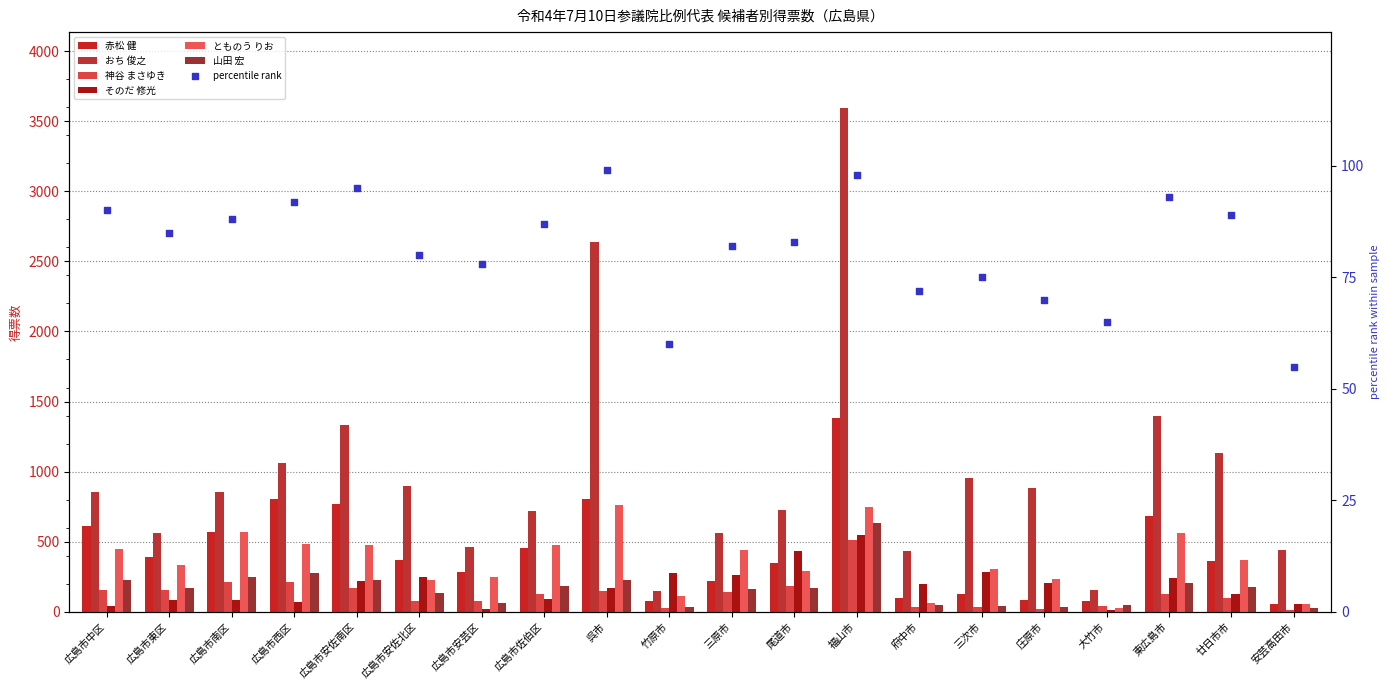

At how many categories does at least one series exceed 3039?

1